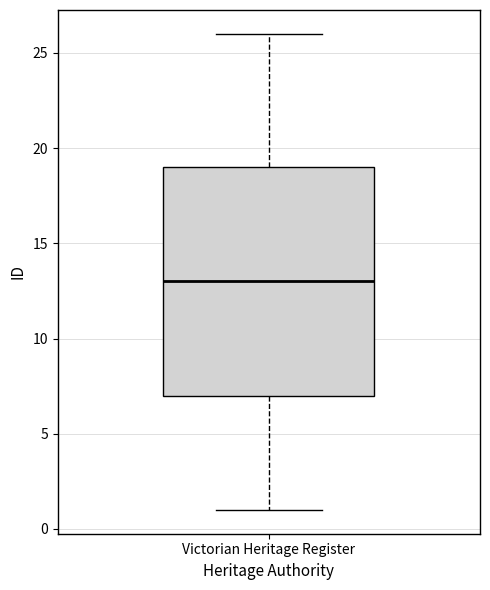

Where does the median line of the box for Victorian Heritage Register sit on the y-axis? The values are not printed on the chart, so give them approximately, as read against the axis.

13